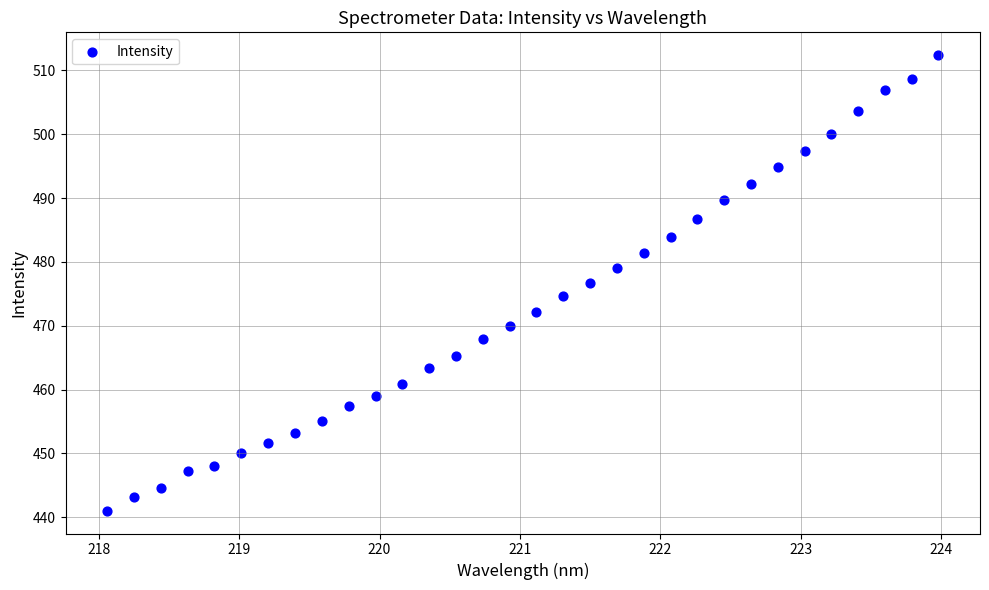

What is the range of X values (max minus min)?

5.9